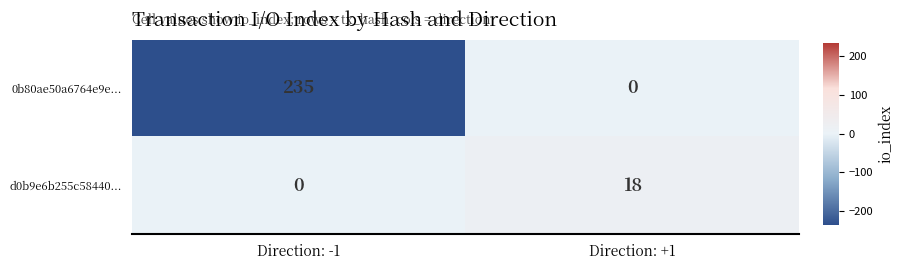

Where is d0b9e6b255c58440... nearest to the value 9?

Direction: -1